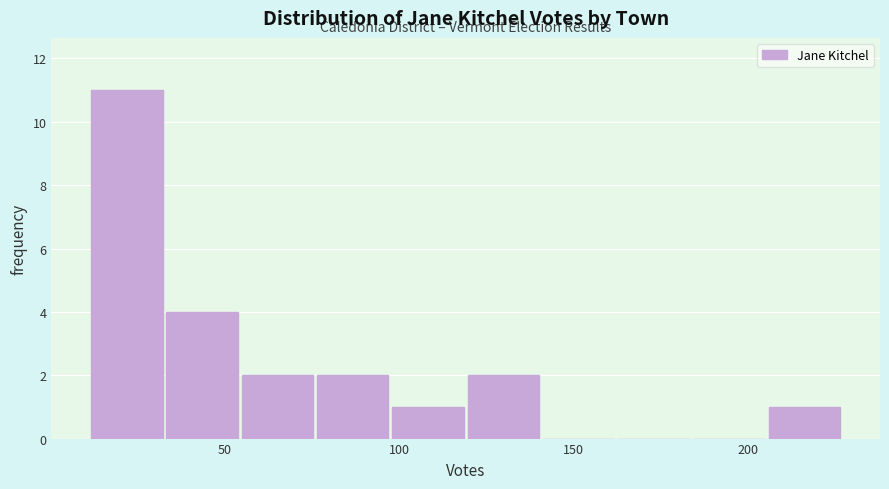

What is the height of the bar covering 120 to 140 on the x-axis? Neither the bar edges nor the heights are printed on the chart, so give them approximately, as read against the axes.

2